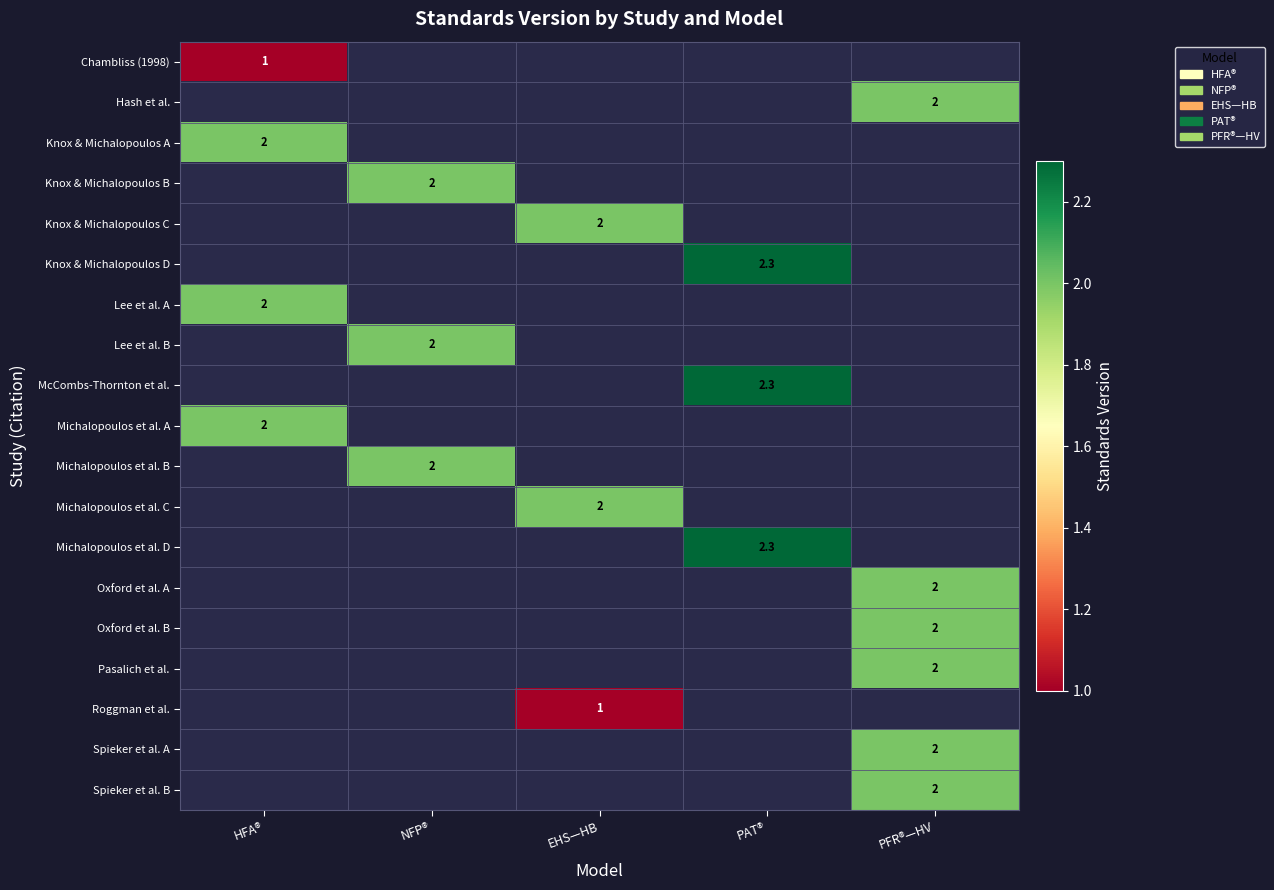

Is it true that Oxford et al. B equals 2.0 at PFR®—HV?

True